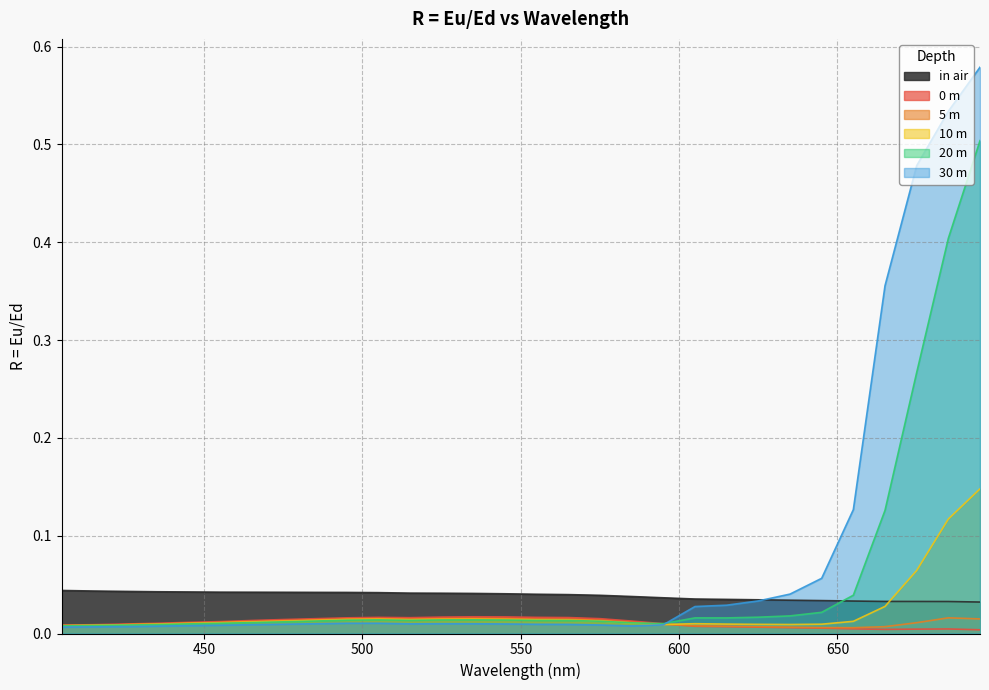

How many intersections are there between 0 m and 30 m?

1